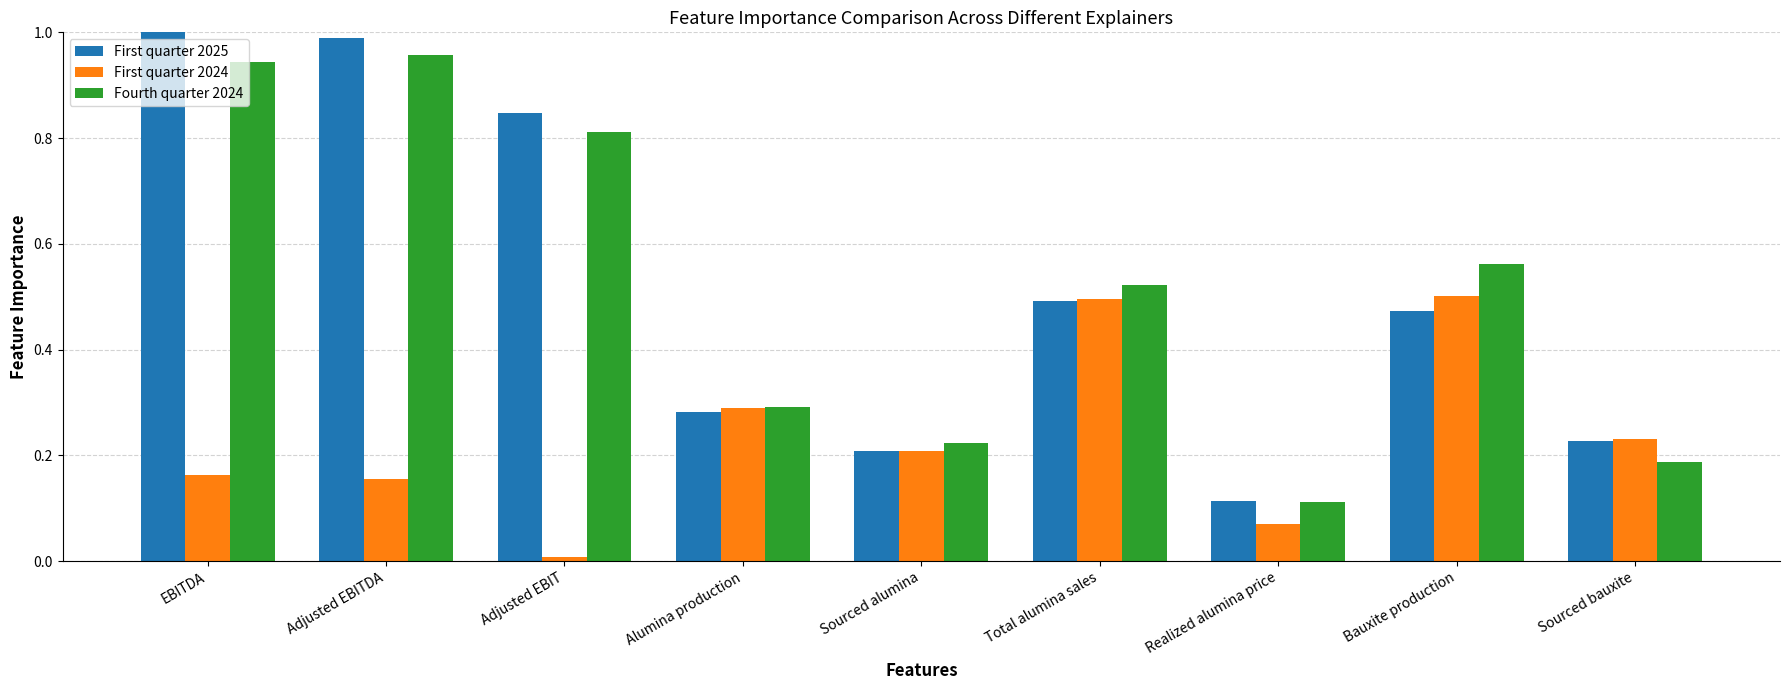

List the series in order of their peak value, highest first.

First quarter 2025, Fourth quarter 2024, First quarter 2024